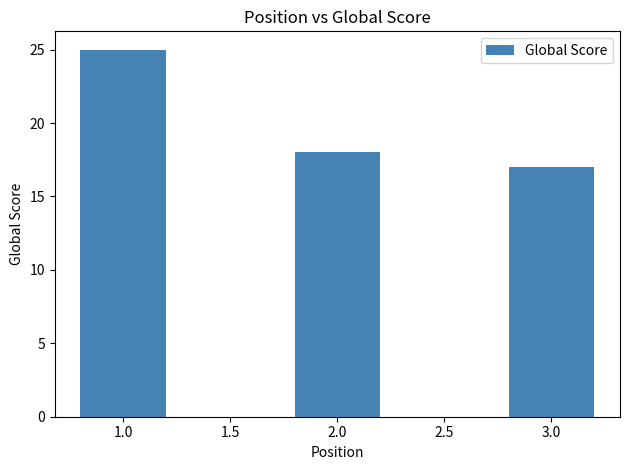

Approximately how many times larger is the value at 3.0 compared to 2.0?

0.9